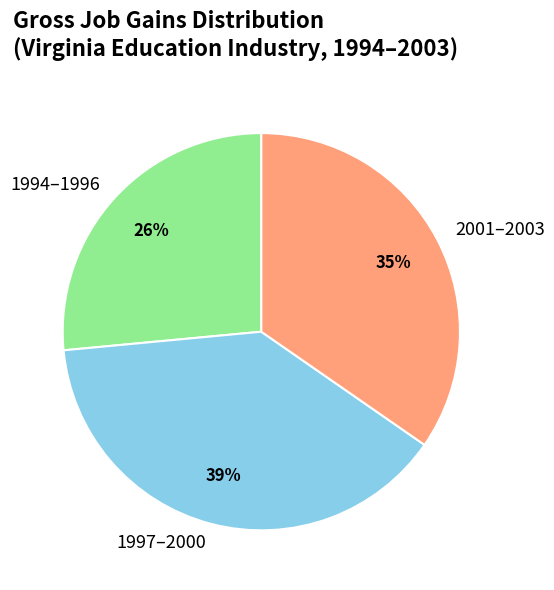

To the nearest percent, what portion does 2001–2003 represent?

35%